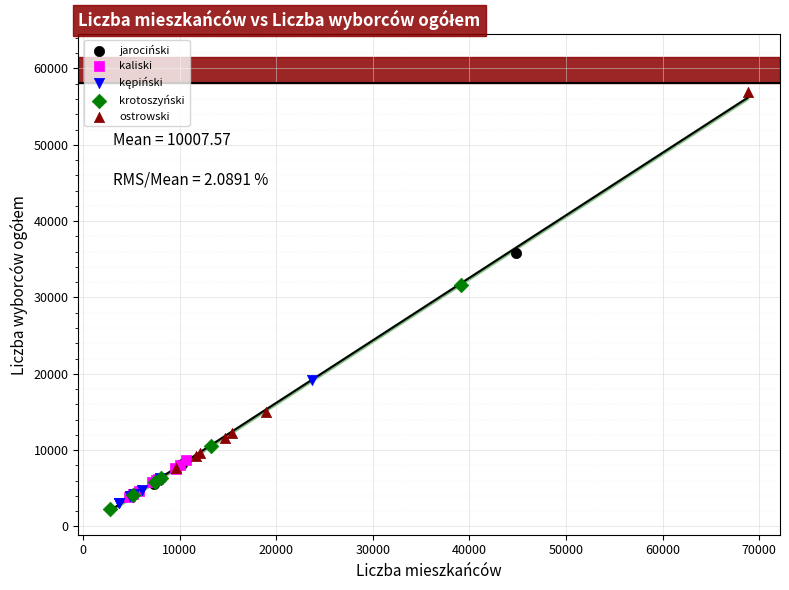

Which series has the largest Y range (max minus min)?

ostrowski